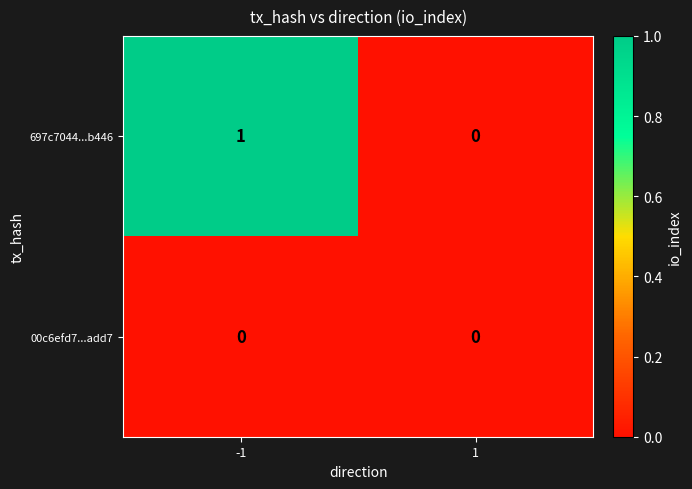

Reading right to left, extract all data points from this chart.

697c7044...b446: 1=0	-1=1
00c6efd7...add7: 1=0	-1=0